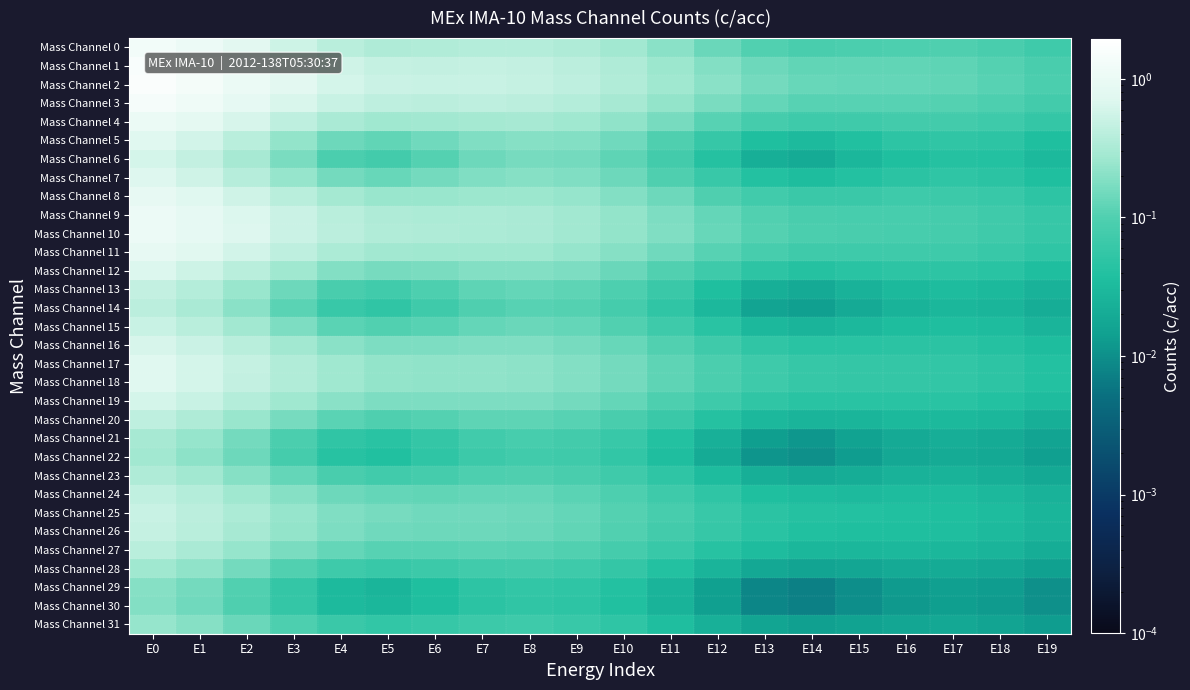

Reading right to left, extract all data points from this chart.

Mass Channel 0: E19=0.1	E18=0.1	E17=0.1	E16=0.1	E15=0.1	E14=0.1	E13=0.1	E12=0.1	E11=0.2	E10=0.3	E9=0.3	E8=0.4	E7=0.4	E6=0.3	E5=0.3	E4=0.4	E3=0.5	E2=0.8	E1=1.1	E0=1.3
Mass Channel 1: E19=0.1	E18=0.1	E17=0.1	E16=0.1	E15=0.1	E14=0.1	E13=0.1	E12=0.2	E11=0.3	E10=0.3	E9=0.4	E8=0.5	E7=0.5	E6=0.5	E5=0.5	E4=0.6	E3=0.7	E2=1.0	E1=1.3	E0=1.6
Mass Channel 2: E19=0.1	E18=0.1	E17=0.1	E16=0.1	E15=0.1	E14=0.1	E13=0.2	E12=0.2	E11=0.3	E10=0.3	E9=0.4	E8=0.5	E7=0.5	E6=0.5	E5=0.5	E4=0.6	E3=0.8	E2=1.0	E1=1.3	E0=1.6
Mass Channel 3: E19=0.1	E18=0.1	E17=0.1	E16=0.1	E15=0.1	E14=0.1	E13=0.1	E12=0.2	E11=0.2	E10=0.3	E9=0.4	E8=0.4	E7=0.4	E6=0.4	E5=0.4	E4=0.5	E3=0.7	E2=0.9	E1=1.2	E0=1.4
Mass Channel 4: E19=0.1	E18=0.1	E17=0.1	E16=0.1	E15=0.1	E14=0.1	E13=0.1	E12=0.1	E11=0.2	E10=0.2	E9=0.3	E8=0.3	E7=0.3	E6=0.3	E5=0.3	E4=0.3	E3=0.4	E2=0.6	E1=0.8	E0=1.0
Mass Channel 5: E19=0.0	E18=0.0	E17=0.1	E16=0.0	E15=0.0	E14=0.0	E13=0.0	E12=0.1	E11=0.1	E10=0.1	E9=0.2	E8=0.2	E7=0.2	E6=0.2	E5=0.1	E4=0.1	E3=0.2	E2=0.4	E1=0.6	E0=0.7
Mass Channel 6: E19=0.0	E18=0.0	E17=0.0	E16=0.0	E15=0.0	E14=0.0	E13=0.0	E12=0.0	E11=0.1	E10=0.1	E9=0.2	E8=0.2	E7=0.1	E6=0.1	E5=0.1	E4=0.1	E3=0.2	E2=0.3	E1=0.5	E0=0.6
Mass Channel 7: E19=0.0	E18=0.0	E17=0.1	E16=0.0	E15=0.0	E14=0.0	E13=0.0	E12=0.1	E11=0.1	E10=0.1	E9=0.2	E8=0.2	E7=0.2	E6=0.2	E5=0.1	E4=0.2	E3=0.2	E2=0.4	E1=0.6	E0=0.7
Mass Channel 8: E19=0.0	E18=0.1	E17=0.1	E16=0.1	E15=0.1	E14=0.1	E13=0.1	E12=0.1	E11=0.1	E10=0.2	E9=0.2	E8=0.3	E7=0.3	E6=0.2	E5=0.2	E4=0.3	E3=0.4	E2=0.6	E1=0.7	E0=0.9
Mass Channel 9: E19=0.1	E18=0.1	E17=0.1	E16=0.1	E15=0.1	E14=0.1	E13=0.1	E12=0.1	E11=0.2	E10=0.2	E9=0.3	E8=0.3	E7=0.3	E6=0.3	E5=0.3	E4=0.4	E3=0.5	E2=0.7	E1=0.9	E0=1.1
Mass Channel 10: E19=0.1	E18=0.1	E17=0.1	E16=0.1	E15=0.1	E14=0.1	E13=0.1	E12=0.1	E11=0.2	E10=0.2	E9=0.3	E8=0.3	E7=0.3	E6=0.3	E5=0.3	E4=0.4	E3=0.5	E2=0.7	E1=0.9	E0=1.1
Mass Channel 11: E19=0.1	E18=0.1	E17=0.1	E16=0.1	E15=0.1	E14=0.1	E13=0.1	E12=0.1	E11=0.1	E10=0.2	E9=0.2	E8=0.3	E7=0.3	E6=0.3	E5=0.3	E4=0.3	E3=0.4	E2=0.6	E1=0.8	E0=0.9
Mass Channel 12: E19=0.0	E18=0.0	E17=0.0	E16=0.0	E15=0.0	E14=0.0	E13=0.0	E12=0.1	E11=0.1	E10=0.1	E9=0.2	E8=0.2	E7=0.2	E6=0.2	E5=0.2	E4=0.2	E3=0.3	E2=0.4	E1=0.5	E0=0.7
Mass Channel 13: E19=0.0	E18=0.0	E17=0.0	E16=0.0	E15=0.0	E14=0.0	E13=0.0	E12=0.0	E11=0.1	E10=0.1	E9=0.1	E8=0.1	E7=0.1	E6=0.1	E5=0.1	E4=0.1	E3=0.1	E2=0.2	E1=0.4	E0=0.5
Mass Channel 14: E19=0.0	E18=0.0	E17=0.0	E16=0.0	E15=0.0	E14=0.0	E13=0.0	E12=0.0	E11=0.1	E10=0.1	E9=0.1	E8=0.1	E7=0.1	E6=0.1	E5=0.1	E4=0.1	E3=0.1	E2=0.2	E1=0.3	E0=0.4
Mass Channel 15: E19=0.0	E18=0.0	E17=0.0	E16=0.0	E15=0.0	E14=0.0	E13=0.0	E12=0.0	E11=0.1	E10=0.1	E9=0.1	E8=0.1	E7=0.1	E6=0.1	E5=0.1	E4=0.1	E3=0.2	E2=0.3	E1=0.4	E0=0.5
Mass Channel 16: E19=0.0	E18=0.0	E17=0.0	E16=0.0	E15=0.0	E14=0.0	E13=0.1	E12=0.1	E11=0.1	E10=0.1	E9=0.2	E8=0.2	E7=0.2	E6=0.2	E5=0.2	E4=0.2	E3=0.3	E2=0.4	E1=0.5	E0=0.6
Mass Channel 17: E19=0.0	E18=0.0	E17=0.1	E16=0.1	E15=0.1	E14=0.1	E13=0.1	E12=0.1	E11=0.1	E10=0.2	E9=0.2	E8=0.2	E7=0.2	E6=0.2	E5=0.2	E4=0.3	E3=0.3	E2=0.5	E1=0.6	E0=0.7
Mass Channel 18: E19=0.0	E18=0.0	E17=0.1	E16=0.1	E15=0.1	E14=0.1	E13=0.1	E12=0.1	E11=0.1	E10=0.2	E9=0.2	E8=0.2	E7=0.2	E6=0.2	E5=0.2	E4=0.3	E3=0.3	E2=0.5	E1=0.6	E0=0.7
Mass Channel 19: E19=0.0	E18=0.0	E17=0.0	E16=0.0	E15=0.0	E14=0.0	E13=0.1	E12=0.1	E11=0.1	E10=0.1	E9=0.2	E8=0.2	E7=0.2	E6=0.2	E5=0.2	E4=0.2	E3=0.3	E2=0.4	E1=0.5	E0=0.6
Mass Channel 20: E19=0.0	E18=0.0	E17=0.0	E16=0.0	E15=0.0	E14=0.0	E13=0.0	E12=0.0	E11=0.1	E10=0.1	E9=0.1	E8=0.1	E7=0.1	E6=0.1	E5=0.1	E4=0.1	E3=0.2	E2=0.2	E1=0.3	E0=0.4
Mass Channel 21: E19=0.0	E18=0.0	E17=0.0	E16=0.0	E15=0.0	E14=0.0	E13=0.0	E12=0.0	E11=0.0	E10=0.1	E9=0.1	E8=0.1	E7=0.1	E6=0.1	E5=0.0	E4=0.1	E3=0.1	E2=0.2	E1=0.2	E0=0.3
Mass Channel 22: E19=0.0	E18=0.0	E17=0.0	E16=0.0	E15=0.0	E14=0.0	E13=0.0	E12=0.0	E11=0.0	E10=0.1	E9=0.1	E8=0.1	E7=0.1	E6=0.1	E5=0.0	E4=0.0	E3=0.1	E2=0.1	E1=0.2	E0=0.3
Mass Channel 23: E19=0.0	E18=0.0	E17=0.0	E16=0.0	E15=0.0	E14=0.0	E13=0.0	E12=0.0	E11=0.1	E10=0.1	E9=0.1	E8=0.1	E7=0.1	E6=0.1	E5=0.1	E4=0.1	E3=0.1	E2=0.2	E1=0.3	E0=0.3
Mass Channel 24: E19=0.0	E18=0.0	E17=0.0	E16=0.0	E15=0.0	E14=0.0	E13=0.0	E12=0.1	E11=0.1	E10=0.1	E9=0.1	E8=0.1	E7=0.1	E6=0.1	E5=0.1	E4=0.1	E3=0.2	E2=0.3	E1=0.4	E0=0.4
Mass Channel 25: E19=0.0	E18=0.0	E17=0.0	E16=0.0	E15=0.0	E14=0.0	E13=0.0	E12=0.1	E11=0.1	E10=0.1	E9=0.1	E8=0.1	E7=0.2	E6=0.2	E5=0.2	E4=0.2	E3=0.2	E2=0.3	E1=0.4	E0=0.5
Mass Channel 26: E19=0.0	E18=0.0	E17=0.0	E16=0.0	E15=0.0	E14=0.0	E13=0.0	E12=0.1	E11=0.1	E10=0.1	E9=0.1	E8=0.1	E7=0.1	E6=0.1	E5=0.2	E4=0.2	E3=0.2	E2=0.3	E1=0.4	E0=0.5
Mass Channel 27: E19=0.0	E18=0.0	E17=0.0	E16=0.0	E15=0.0	E14=0.0	E13=0.0	E12=0.0	E11=0.1	E10=0.1	E9=0.1	E8=0.1	E7=0.1	E6=0.1	E5=0.1	E4=0.1	E3=0.2	E2=0.2	E1=0.3	E0=0.4
Mass Channel 28: E19=0.0	E18=0.0	E17=0.0	E16=0.0	E15=0.0	E14=0.0	E13=0.0	E12=0.0	E11=0.0	E10=0.1	E9=0.1	E8=0.1	E7=0.1	E6=0.1	E5=0.1	E4=0.1	E3=0.1	E2=0.2	E1=0.2	E0=0.3
Mass Channel 29: E19=0.0	E18=0.0	E17=0.0	E16=0.0	E15=0.0	E14=0.0	E13=0.0	E12=0.0	E11=0.0	E10=0.0	E9=0.1	E8=0.1	E7=0.0	E6=0.0	E5=0.0	E4=0.0	E3=0.1	E2=0.1	E1=0.2	E0=0.2
Mass Channel 30: E19=0.0	E18=0.0	E17=0.0	E16=0.0	E15=0.0	E14=0.0	E13=0.0	E12=0.0	E11=0.0	E10=0.0	E9=0.0	E8=0.1	E7=0.0	E6=0.0	E5=0.0	E4=0.0	E3=0.1	E2=0.1	E1=0.1	E0=0.2
Mass Channel 31: E19=0.0	E18=0.0	E17=0.0	E16=0.0	E15=0.0	E14=0.0	E13=0.0	E12=0.0	E11=0.0	E10=0.1	E9=0.1	E8=0.1	E7=0.1	E6=0.1	E5=0.1	E4=0.1	E3=0.1	E2=0.1	E1=0.2	E0=0.2